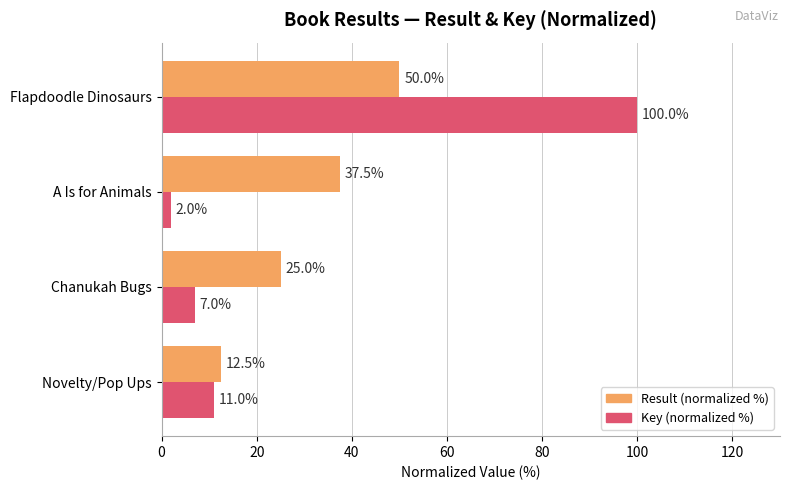

At how many categories does at least one series exceed 62?

1